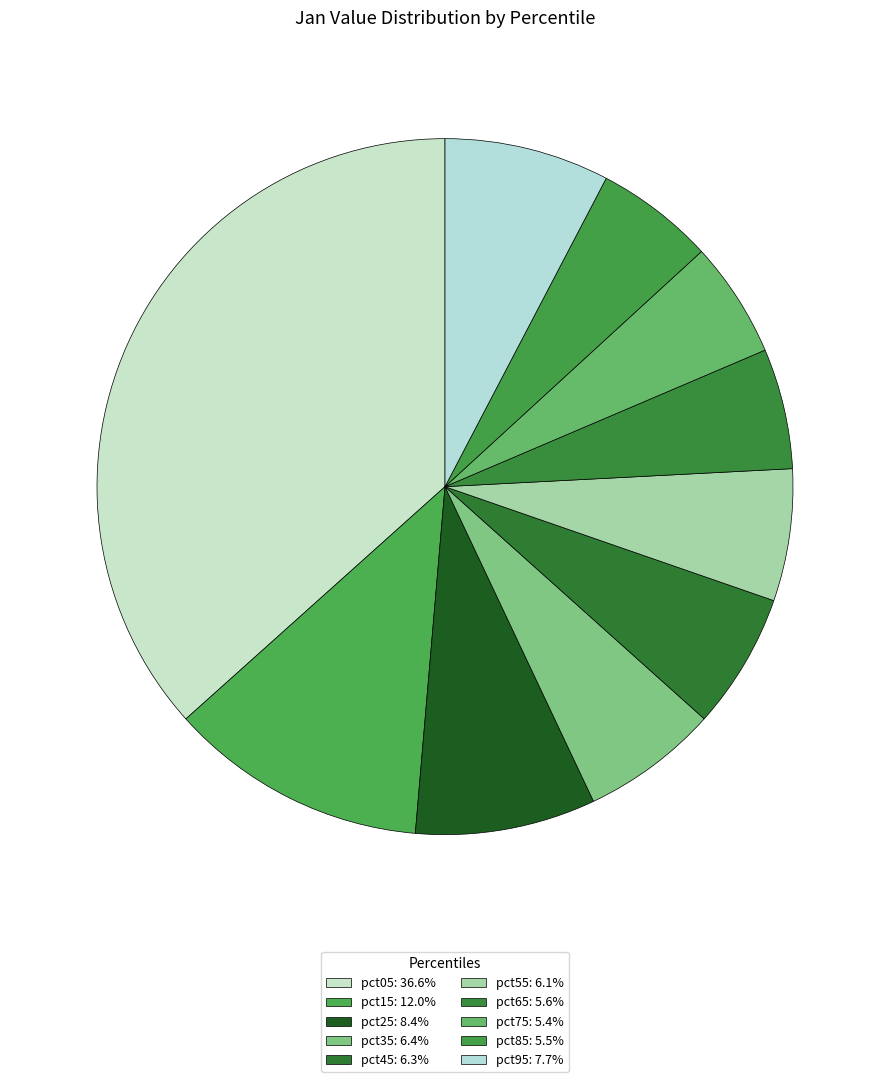

Is it true that pct45 is 6% of the pie?

True